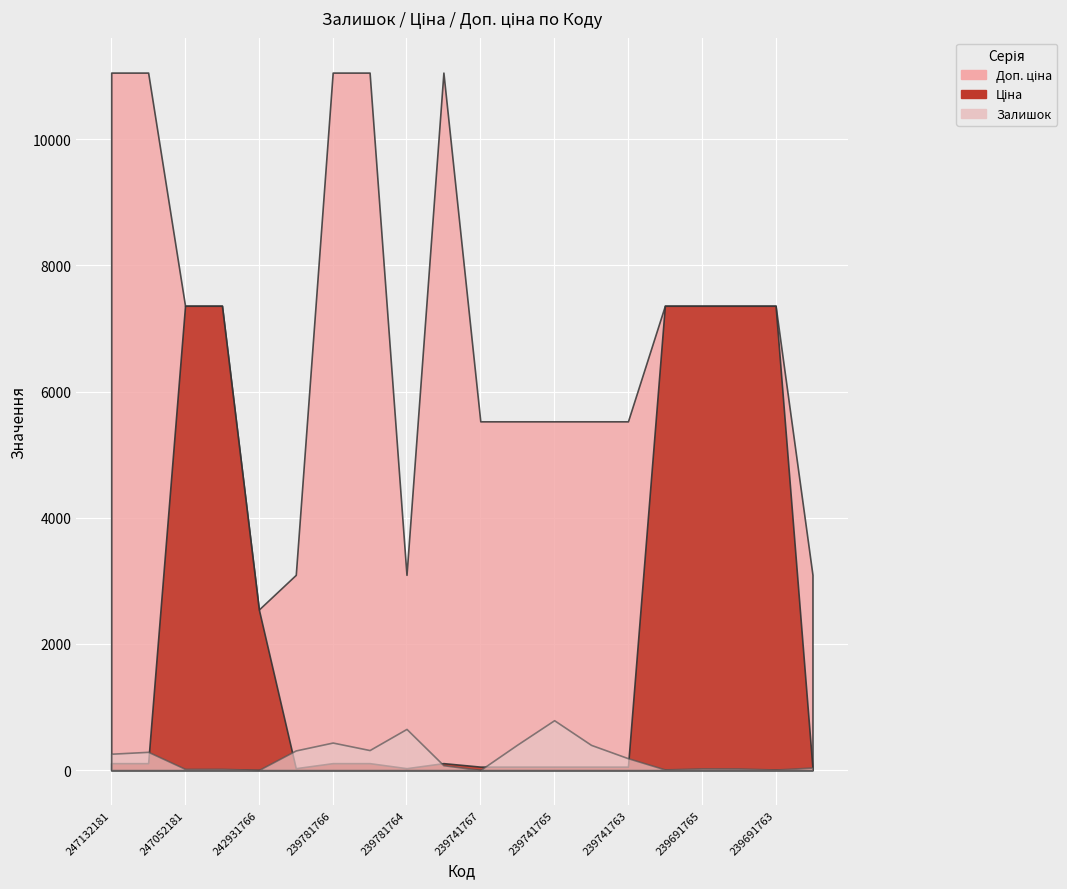

Between 247132181 and 239741766, which series saw the biggest shift?

Доп. ціна